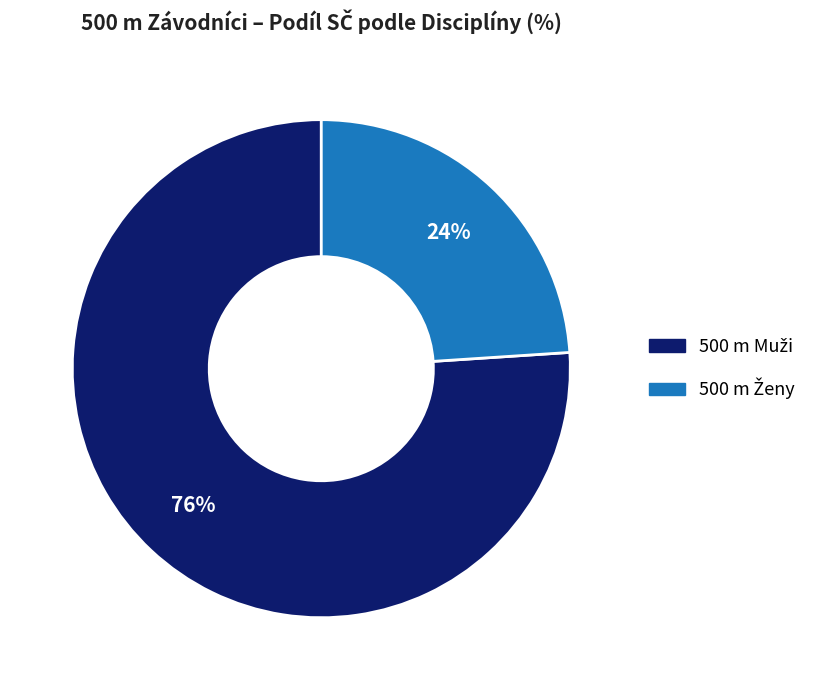

Is there any slice that represents more than half of the pie?

Yes